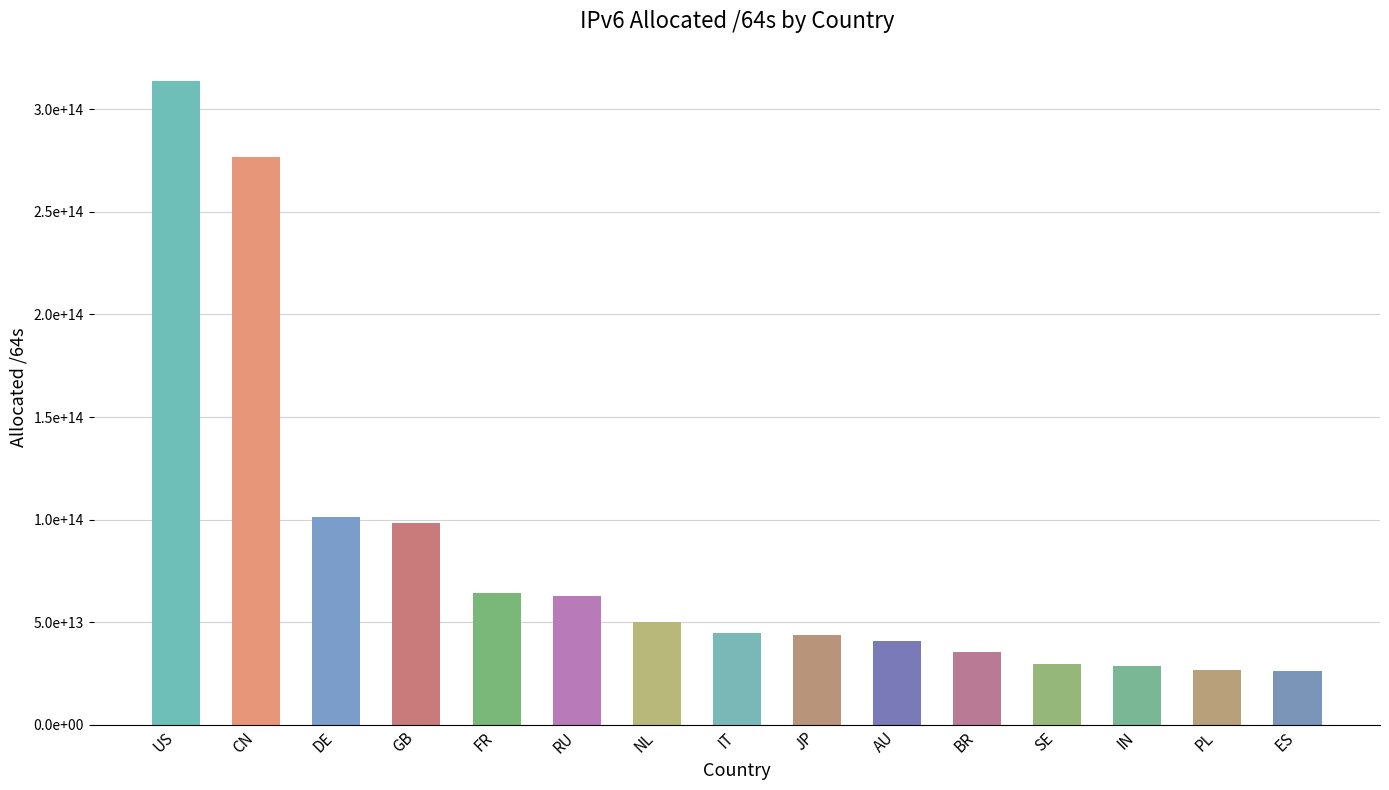

Where does the data first go above 44955693809664?

US